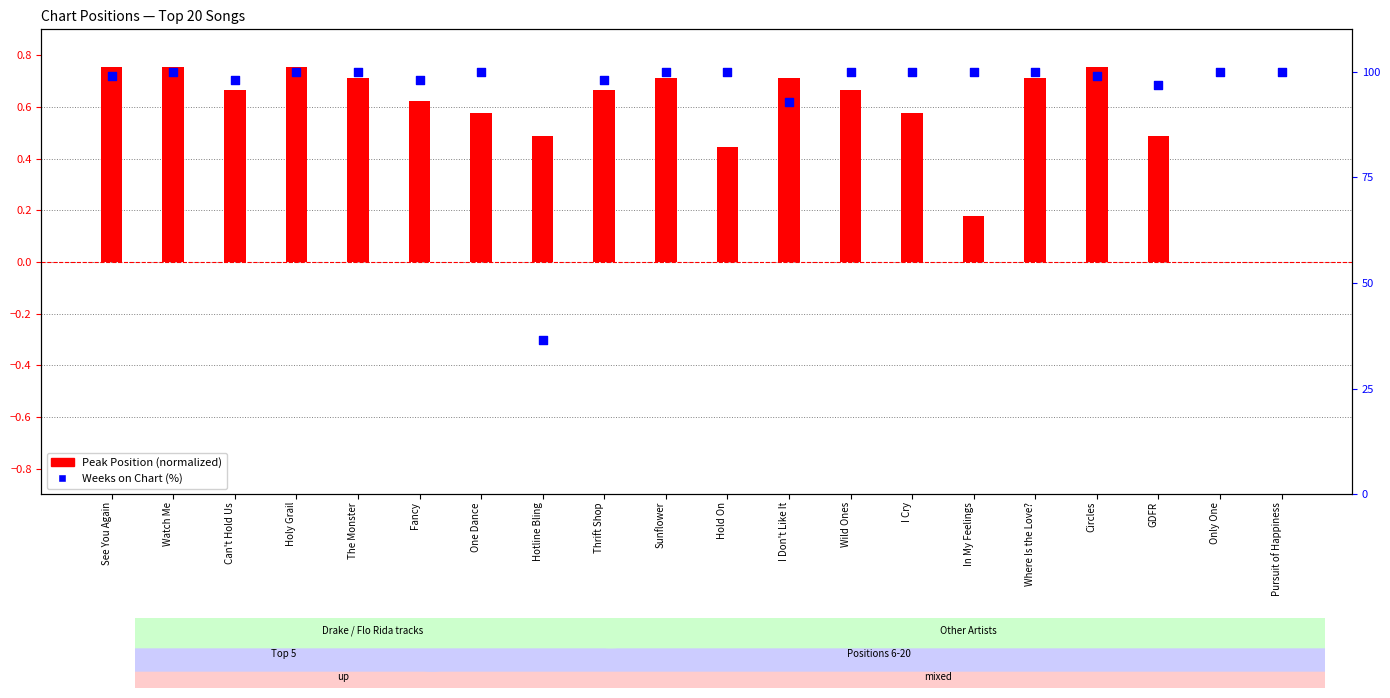

What are all the series names shown in the legend?

Peak Position (normalized), Weeks on Chart (%)